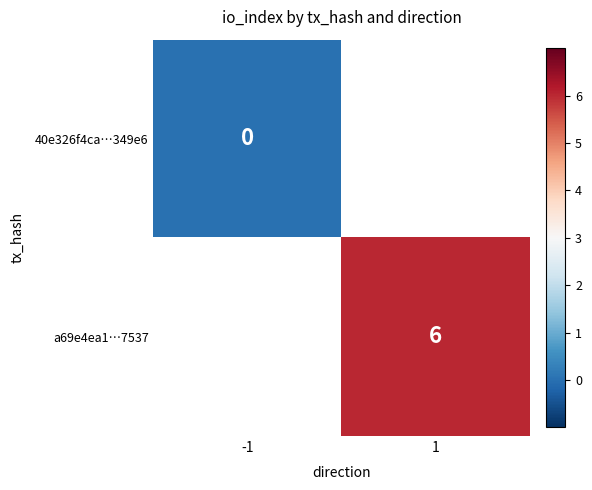

Which label corresponds to the largest value in the chart?

1